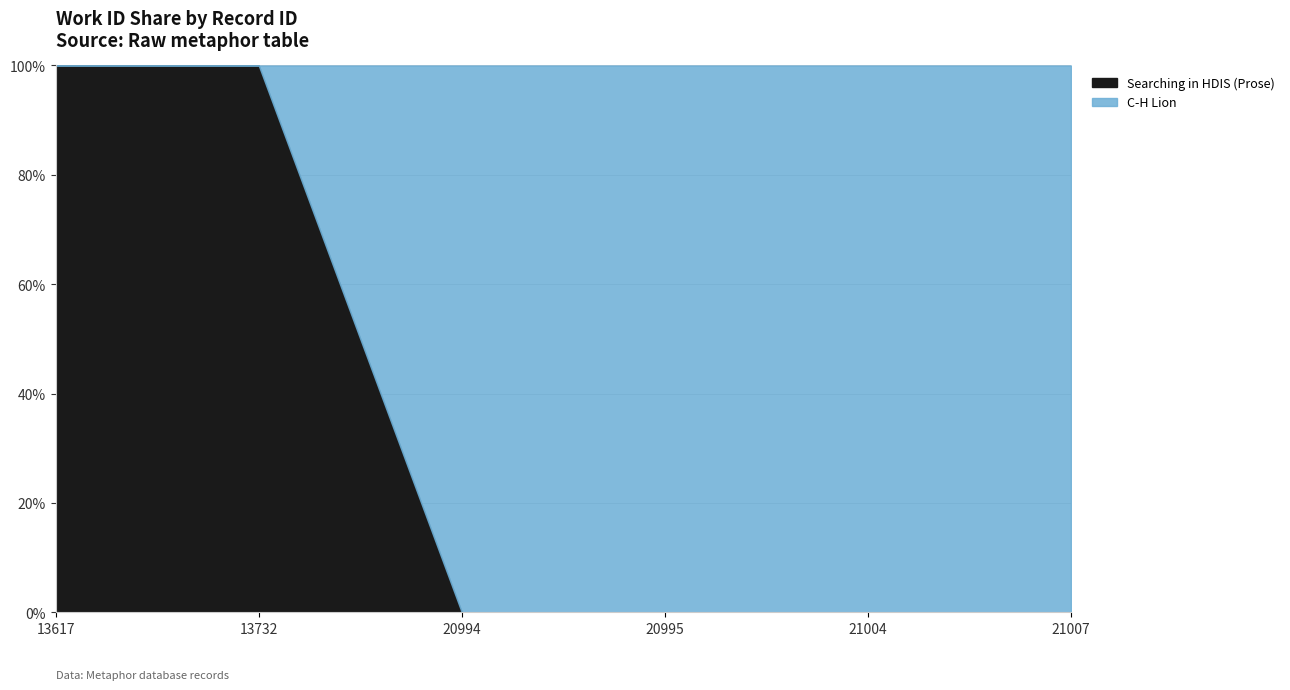

Rank the categories by value from lowest to highest.

13617, 13732, 20994, 20995, 21004, 21007